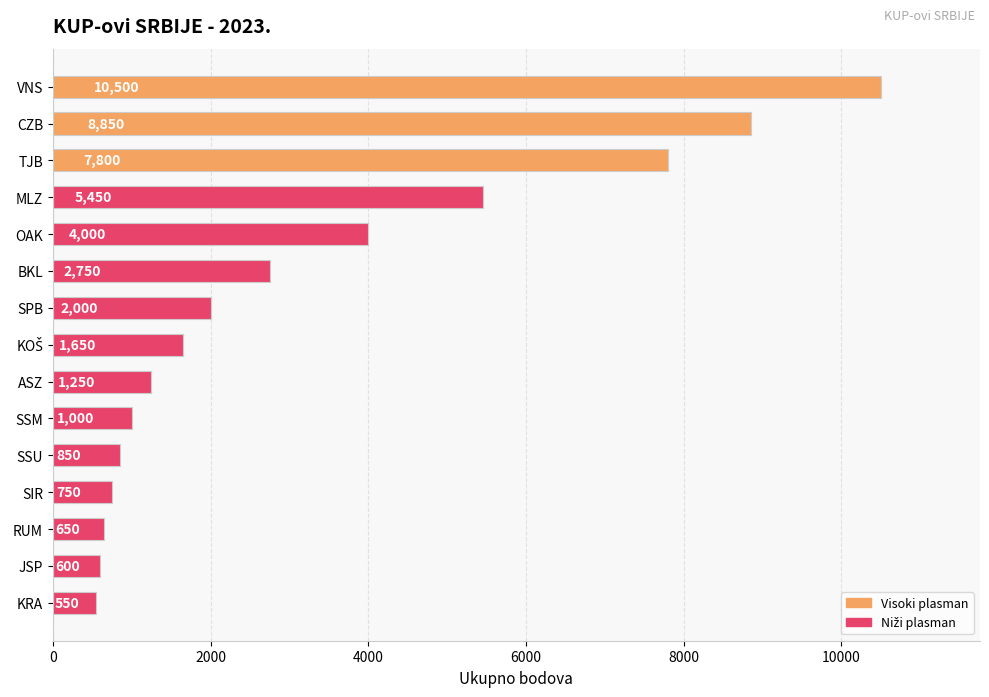

Is it true that the value at CZB is 11890?

False